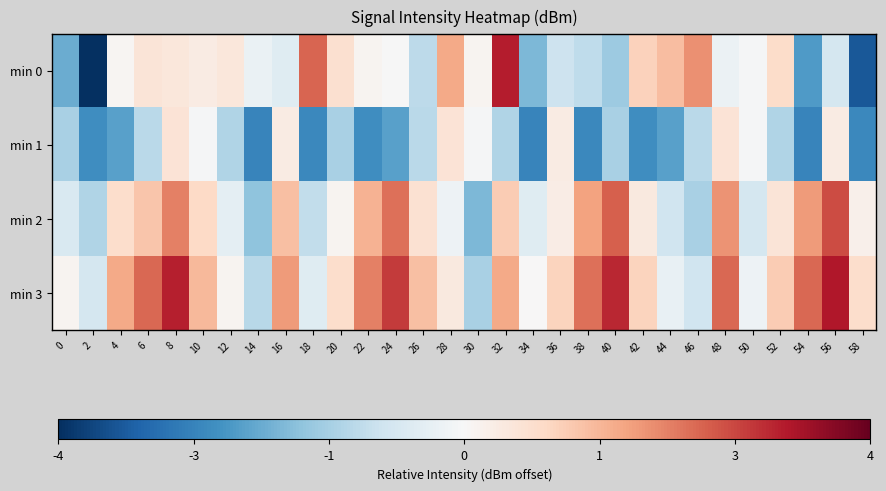

What is the difference between the highest and lowest values at 24?

5.0